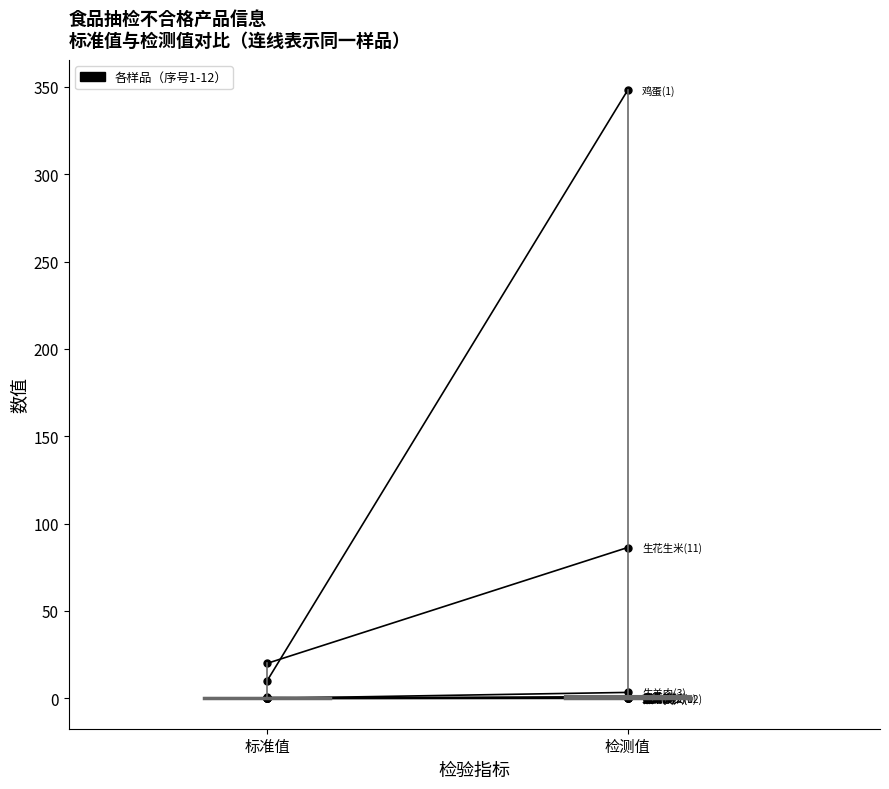

Rank the categories by value from lowest to highest.

标准值, 检测值